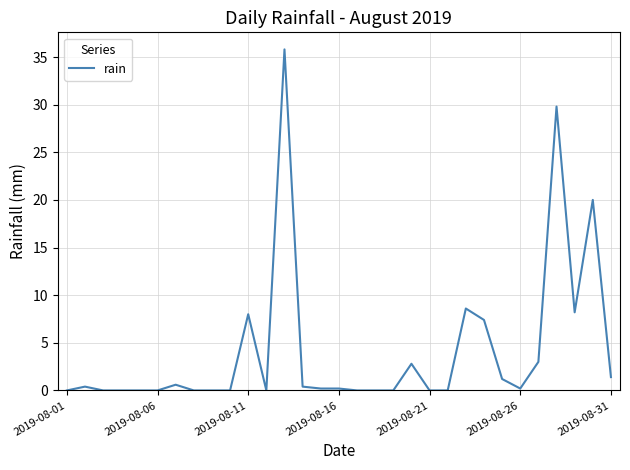

What is the maximum value shown in the chart?

35.8